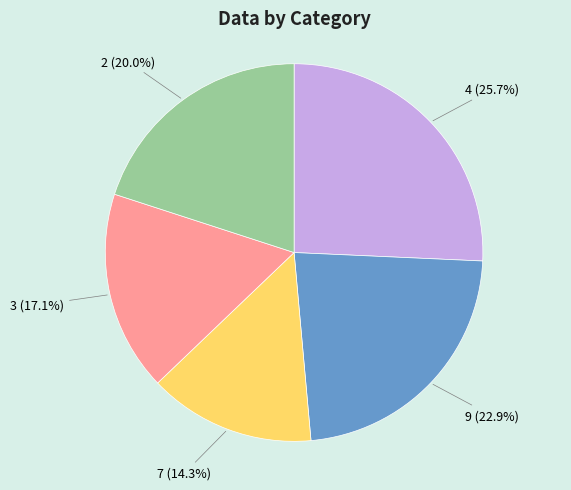

How many segments does this pie chart have?

5